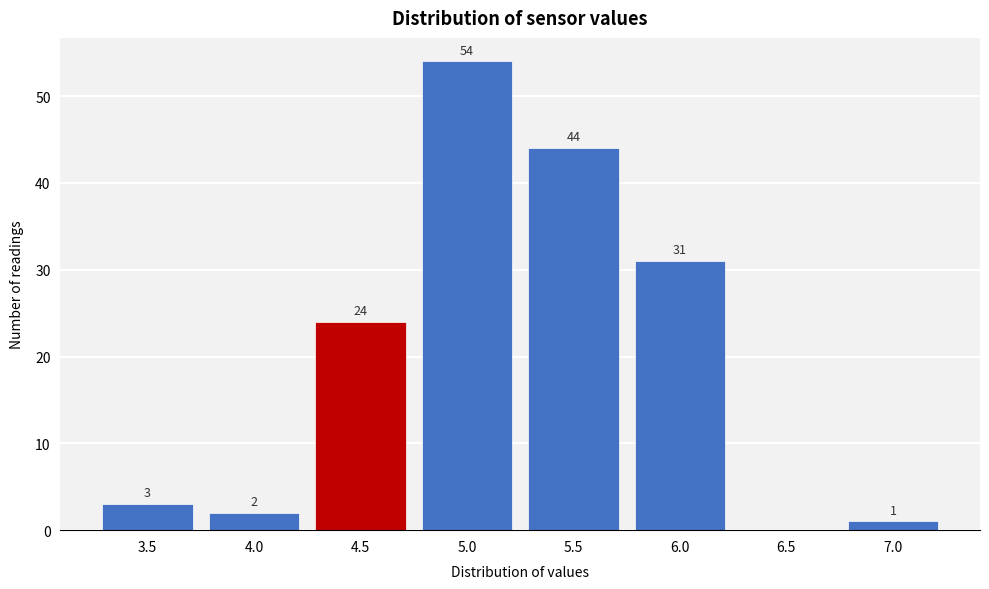

Reading left to right, what are all the values shown in this chart?

3.5=3	4.0=2	4.5=24	5.0=54	5.5=44	6.0=31	6.5=0	7.0=1